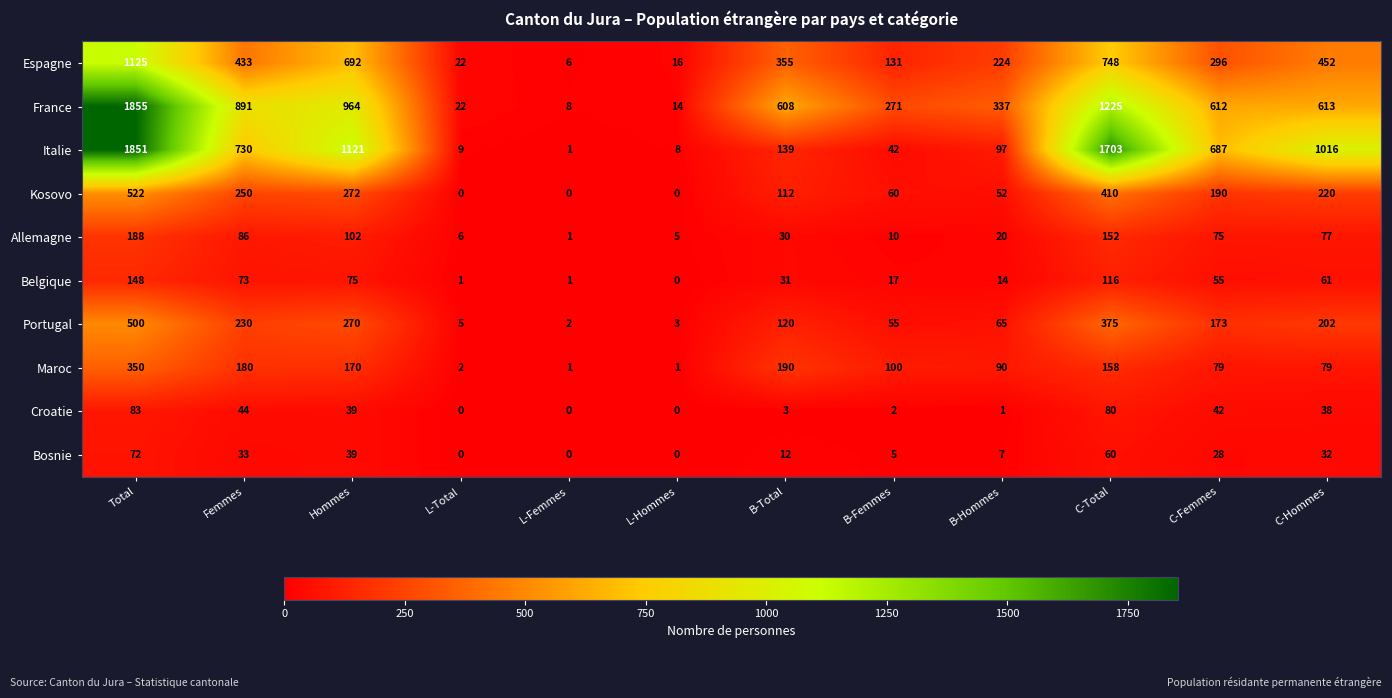

At which label does France first exceed 612?

Total